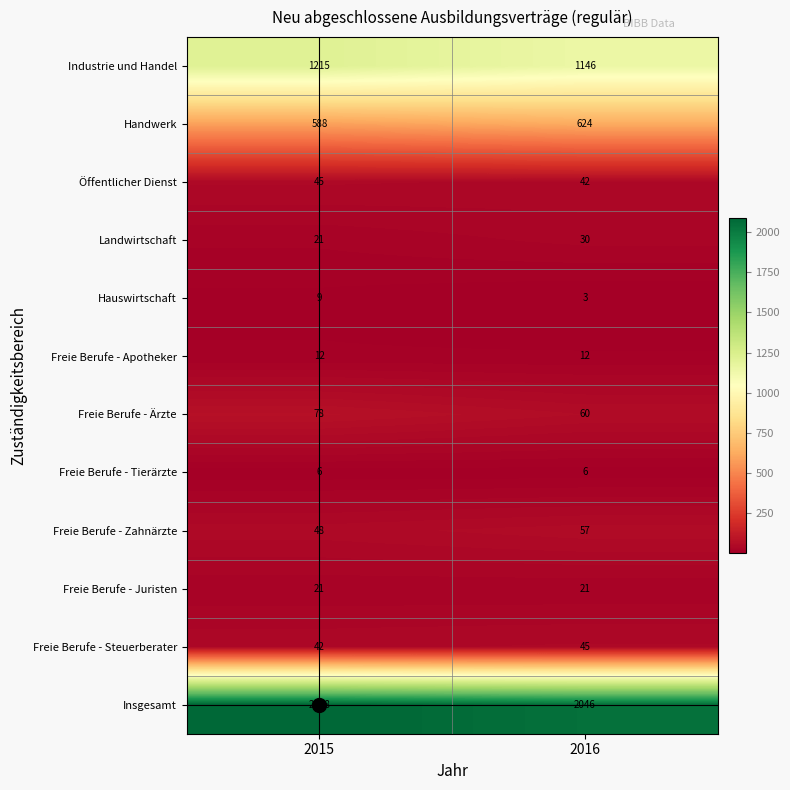

At which category is the sum across all series the highest?

2015